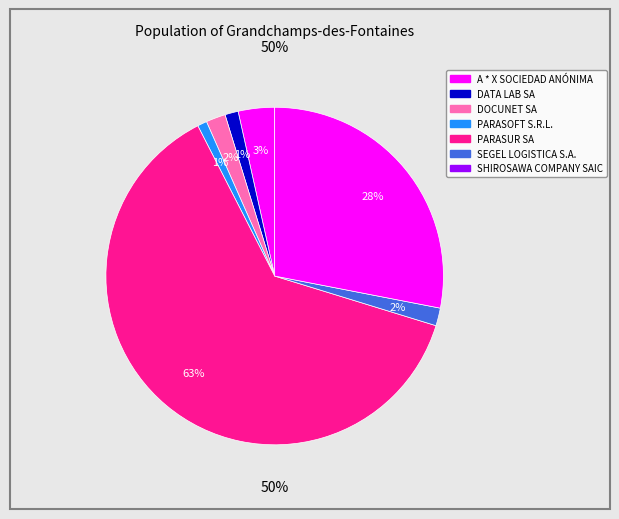

Which category has the smallest portion of the pie?

PARASOFT S.R.L.